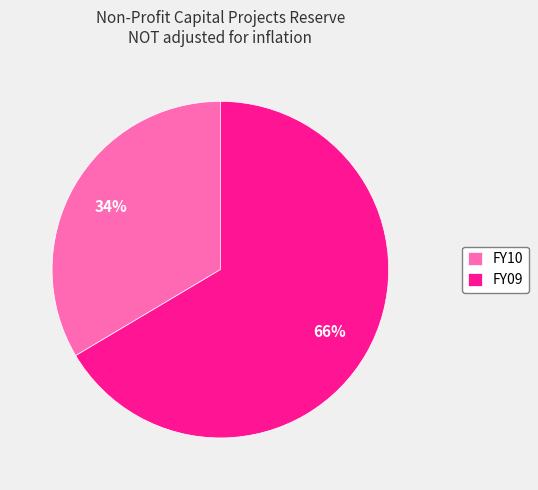

To the nearest percent, what is the combined percentage of FY09 and FY10?

100%